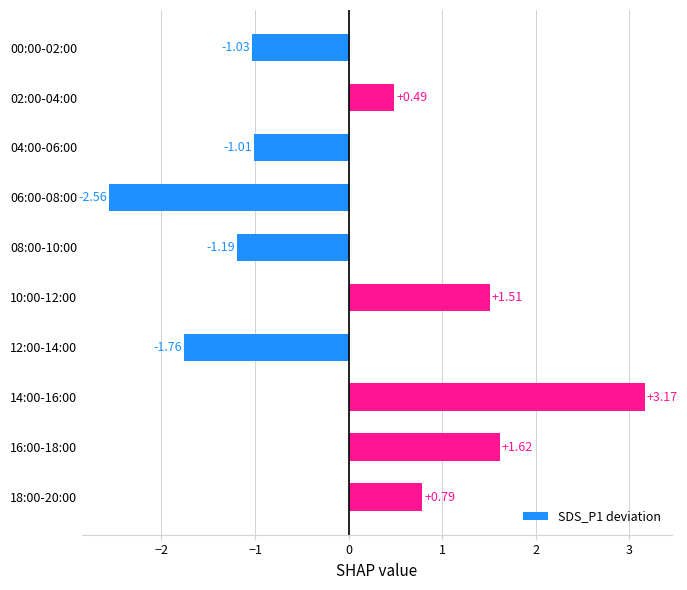

List the labels in order of value, largest first.

14:00-16:00, 16:00-18:00, 10:00-12:00, 18:00-20:00, 02:00-04:00, 04:00-06:00, 00:00-02:00, 08:00-10:00, 12:00-14:00, 06:00-08:00